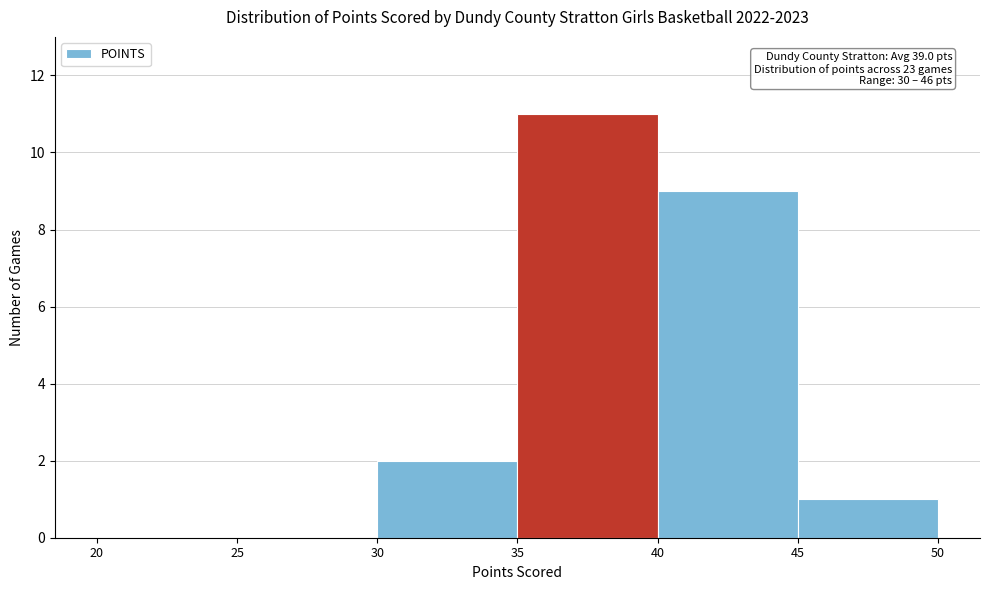

Which range on the x-axis has the tallest bar?

35 to 40